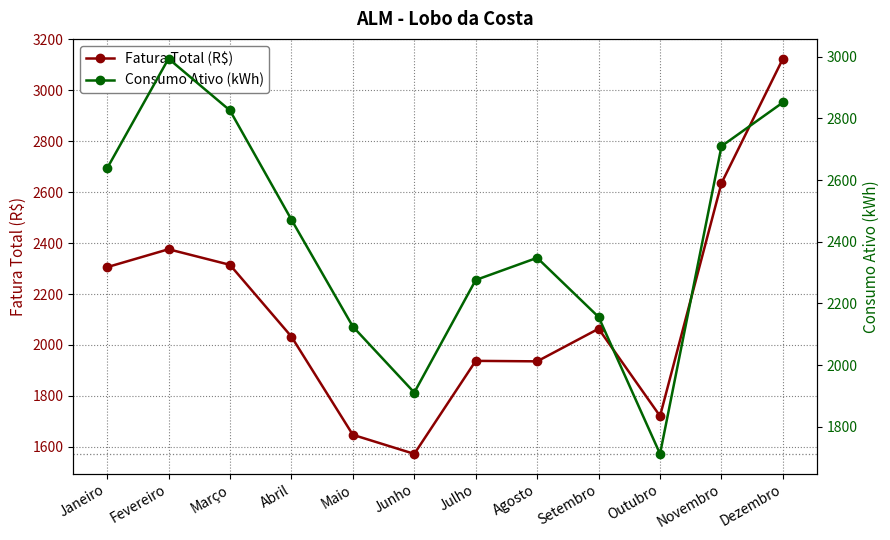

In Consumo Ativo (kWh), how many points are higher than both neighbors (excluding endpoints)?

2